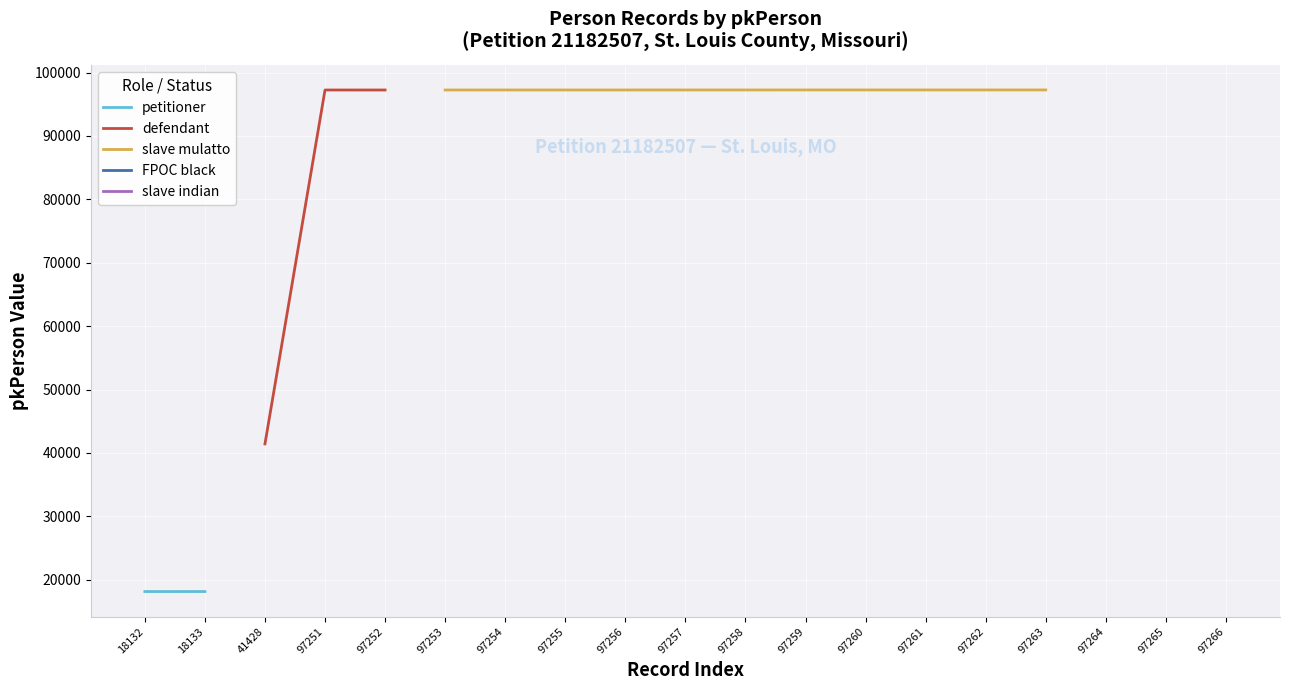

How many series are shown in this chart?

5